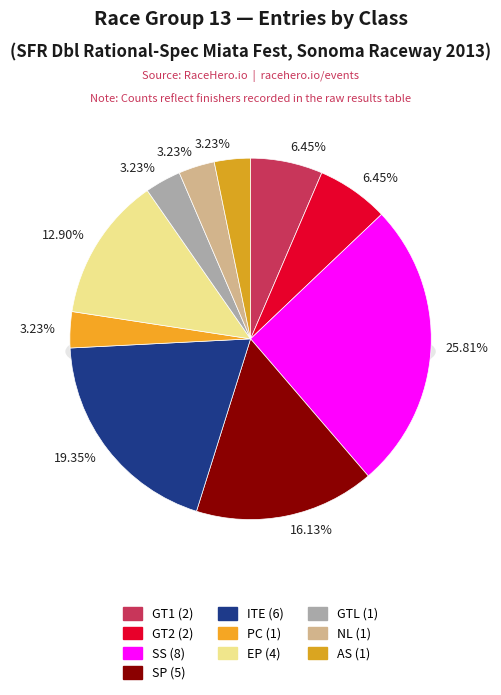

What percentage is NOT represented by GT2?

93.5%